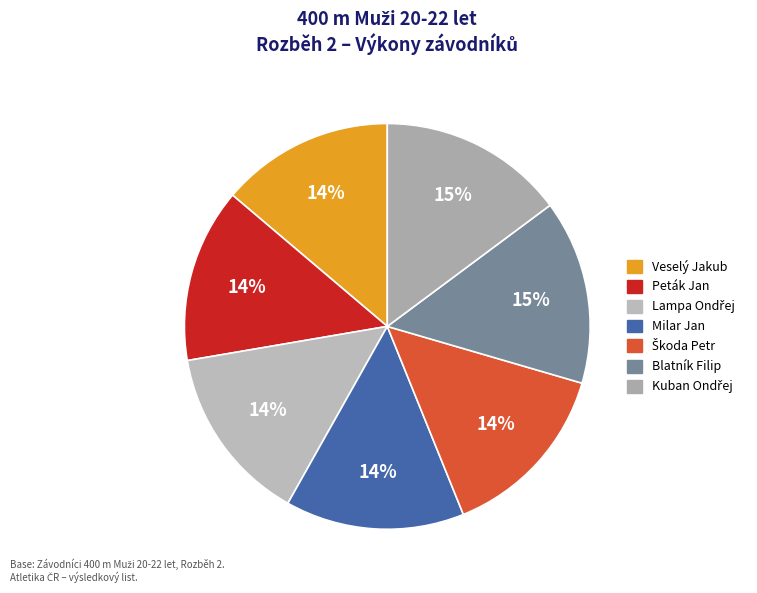

The Lampa Ondřej slice represents 24% of the pie. True or false?

False